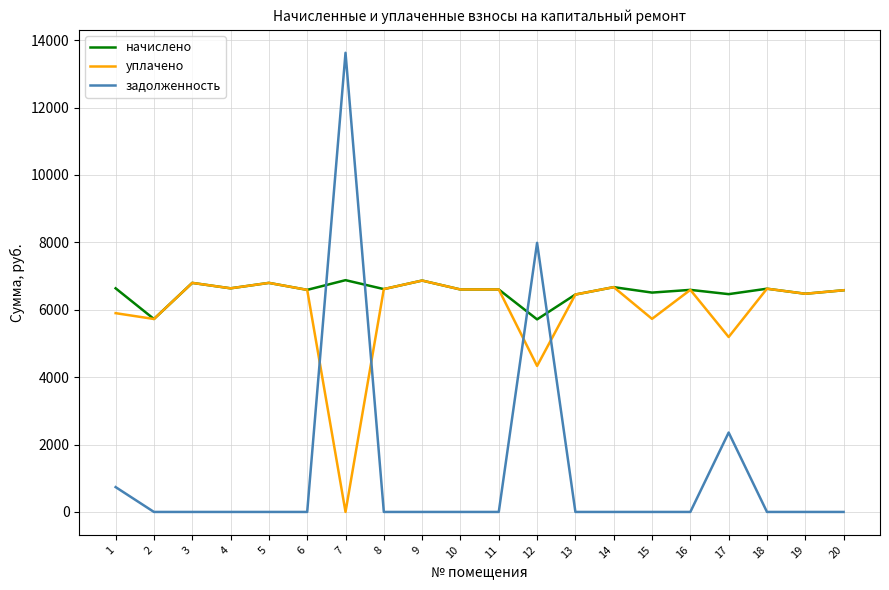

Which series ends up on top after the final intersection of начислено and задолженность?

начислено